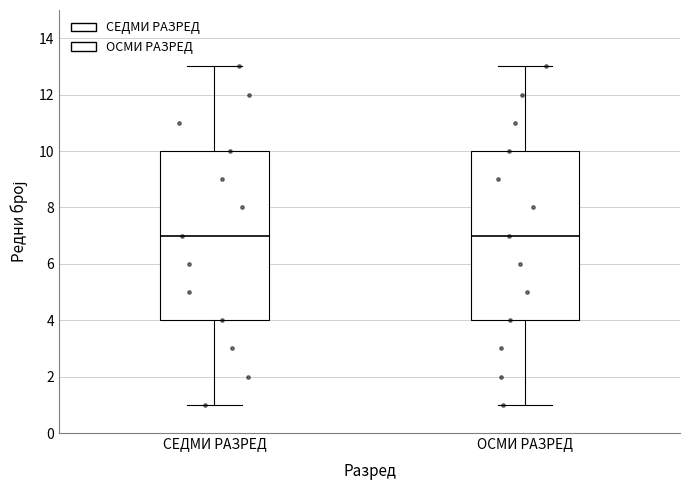

Reading left to right, read every box against the y-axis: the position of its median line, the range the box covers, and the ends of its whiskers. The values are not printed on the chart, so give them approximately, as read against the axis.

СЕДМИ РАЗРЕД: median 7, box 4 to 10, whiskers 1 to 13
ОСМИ РАЗРЕД: median 7, box 4 to 10, whiskers 1 to 13